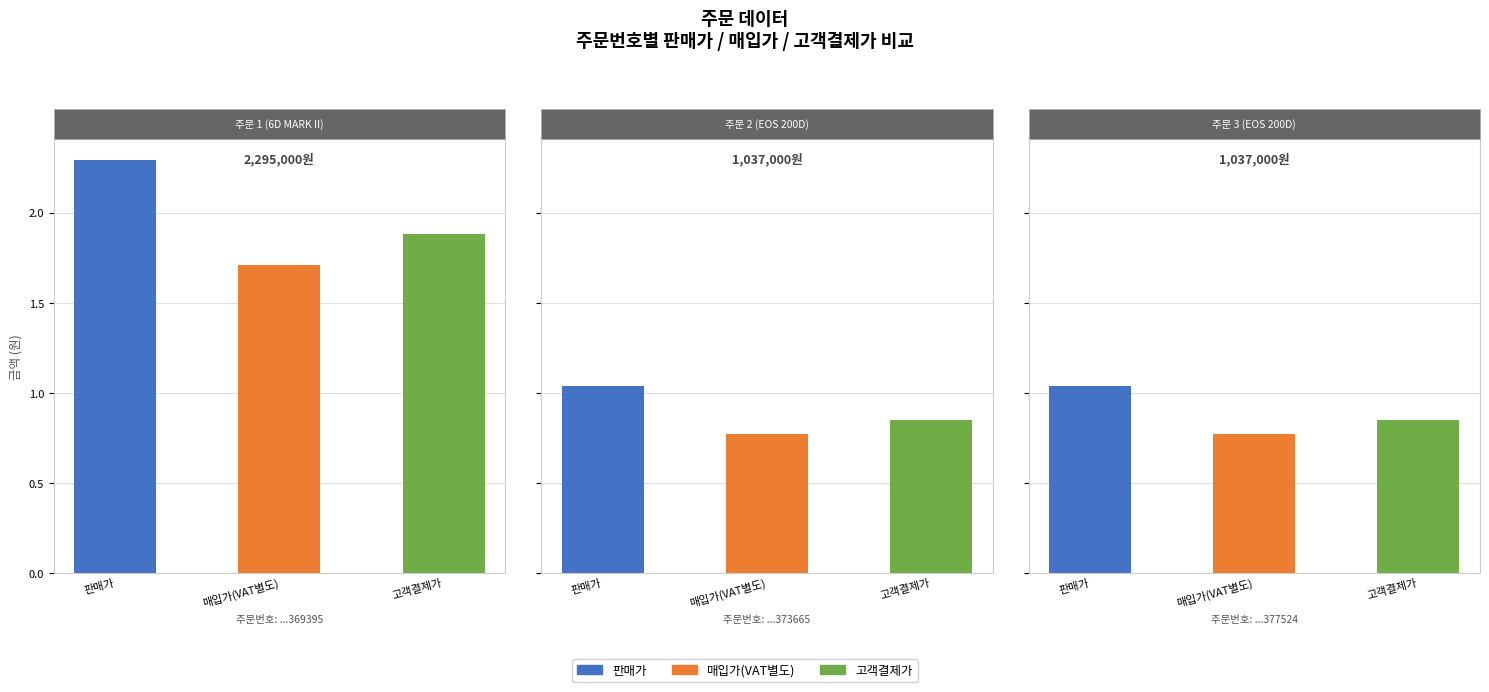

Is the value of 고객결제가 at 20171219369395 greater than the value of 매입가(VAT별도) at 20171219377524?

Yes